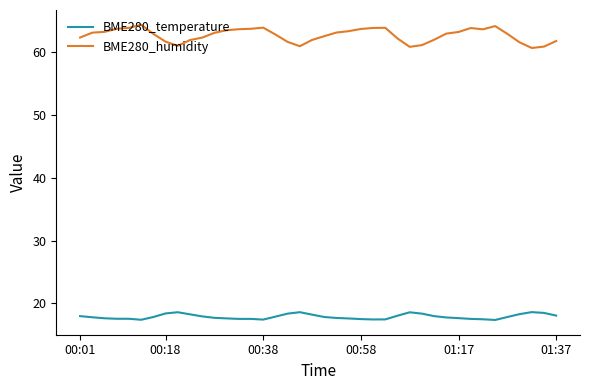

What is the minimum value for BME280_temperature?

17.4